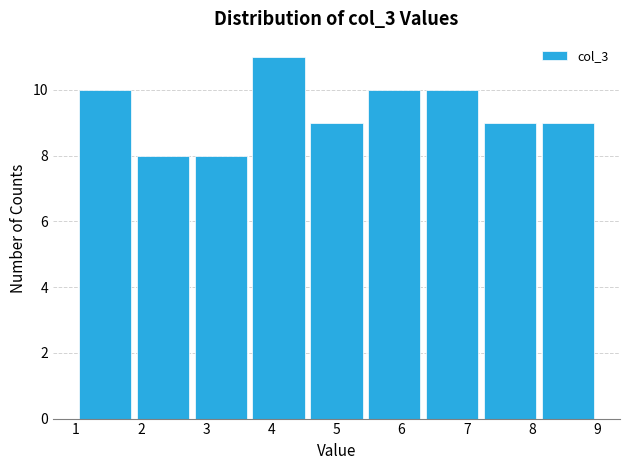

How tall is the bar that spans 1.0 to 1.9 on the x-axis? Neither the bar edges nor the heights are printed on the chart, so give them approximately, as read against the axes.

10